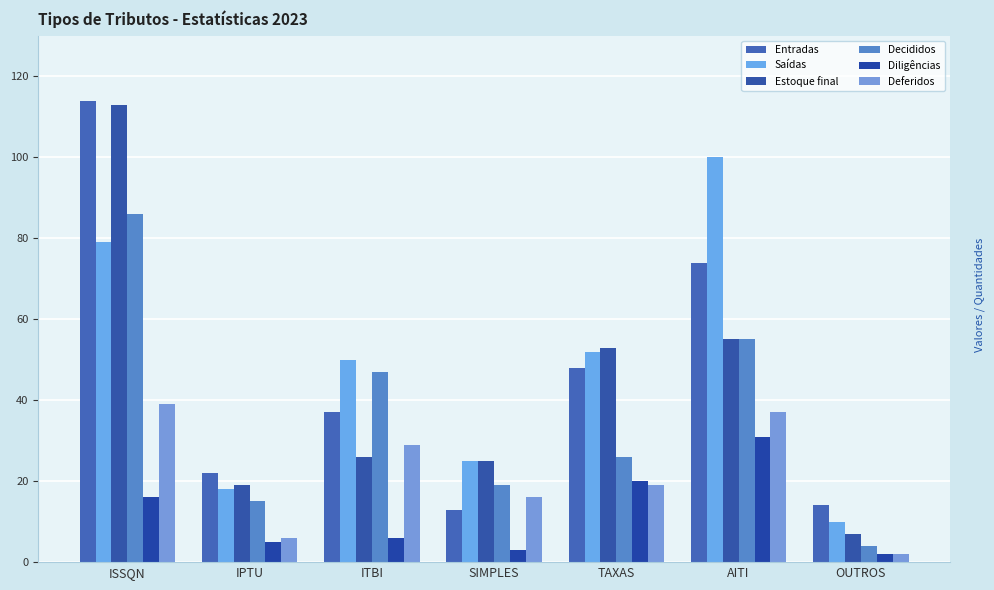

What is the label of the 5th bar from the right?

ITBI